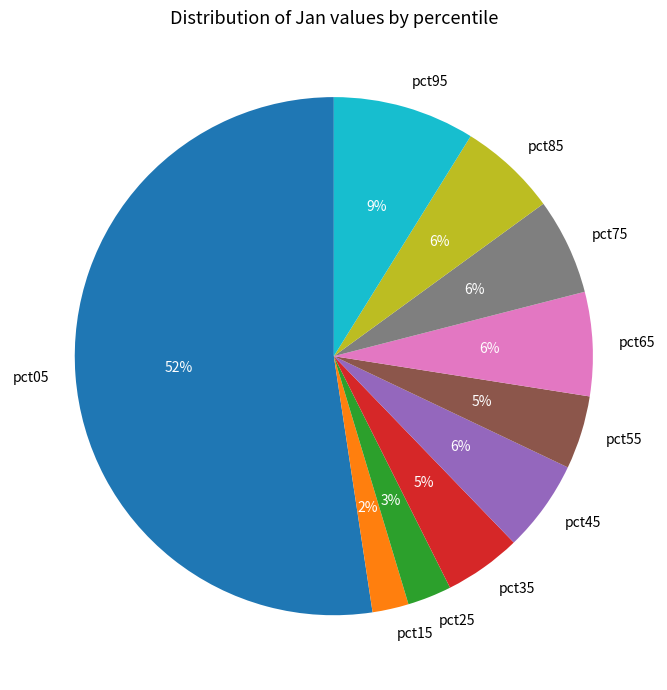

Which slice is the largest?

pct05